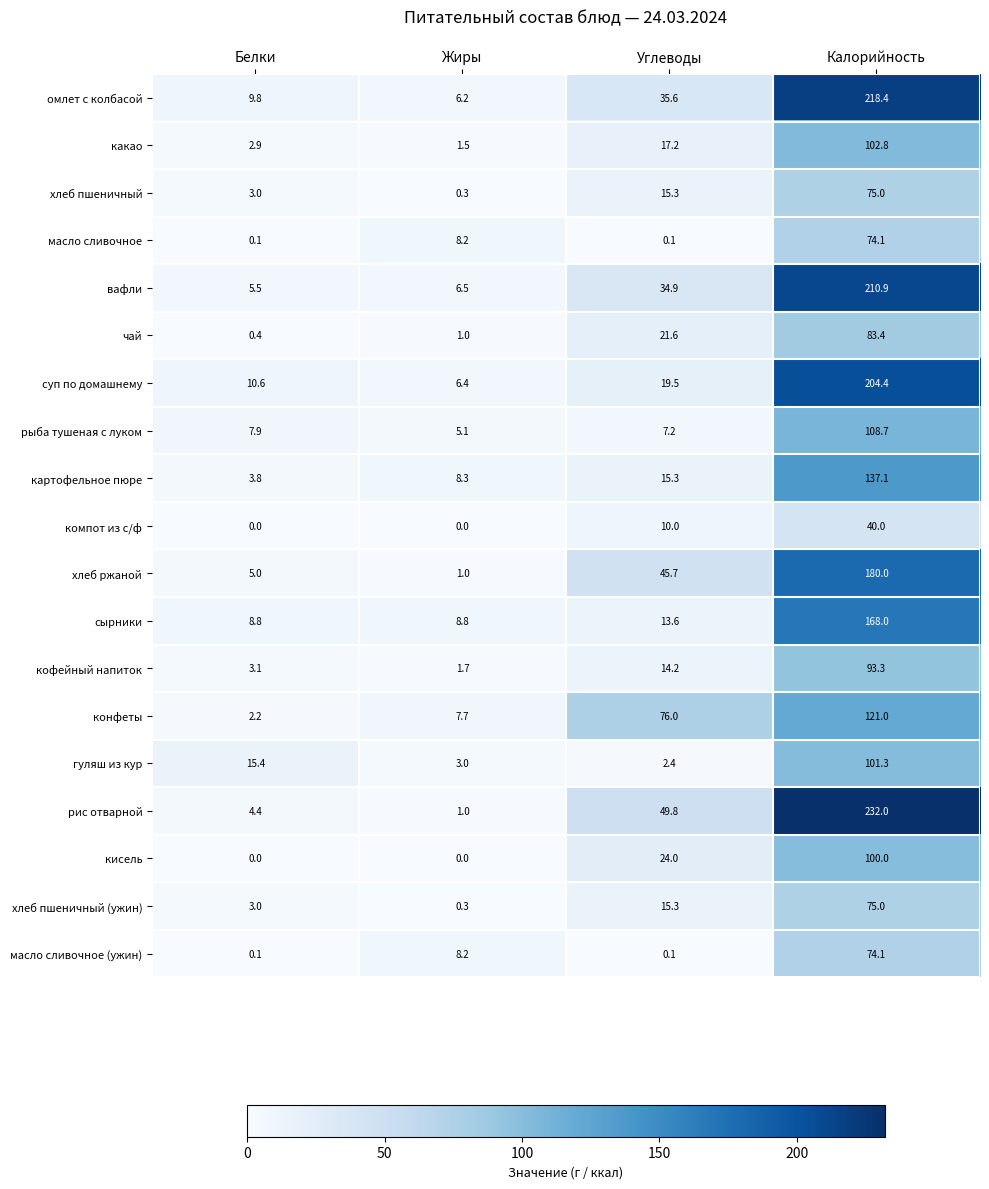

List the labels in order of суп по домашнему value, smallest first.

Жиры, Белки, Углеводы, Калорийность